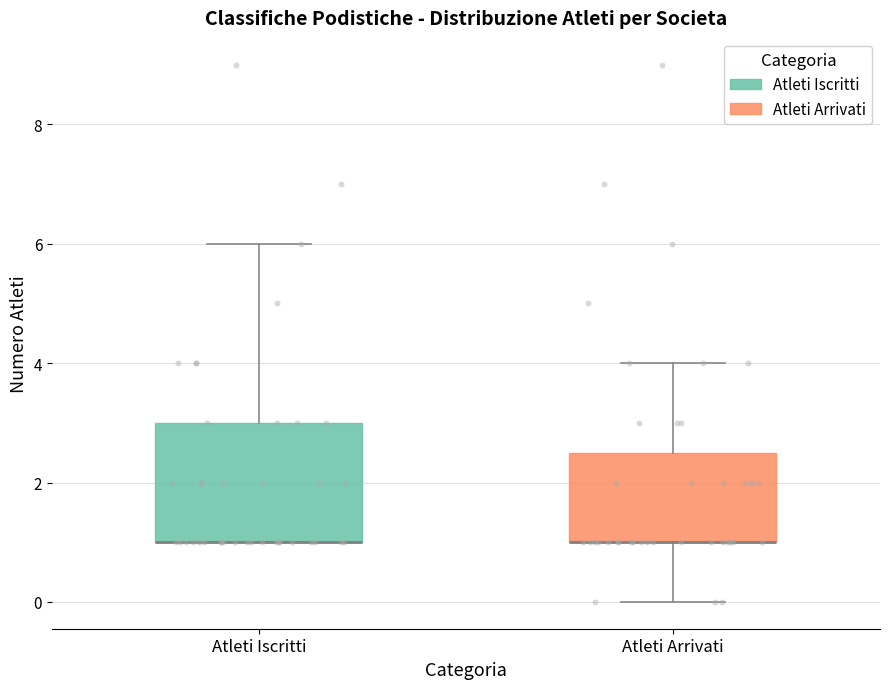

Reading left to right, transcribe this box plot: for each box, give where its median line is, the range the box spans, and where its two whiskers end, as read against the y-axis. The values are not printed on the chart, so give them approximately, as read against the axis.

Atleti Iscritti: median 1.0 (drawn on the box's lower edge), box 1.0 to 3.0, whiskers 1.0 to 6.0
Atleti Arrivati: median 1.0 (drawn on the box's lower edge), box 1.0 to 2.6, whiskers 0.0 to 4.0